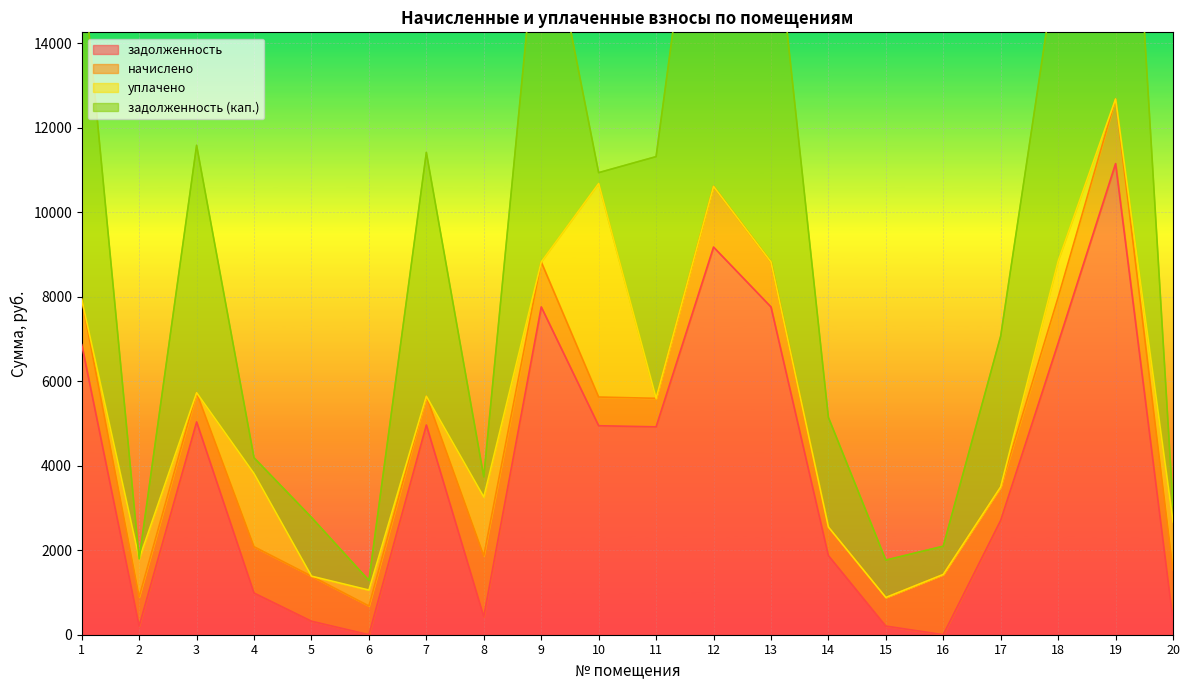

What is the maximum value for задолженность?

11152.7